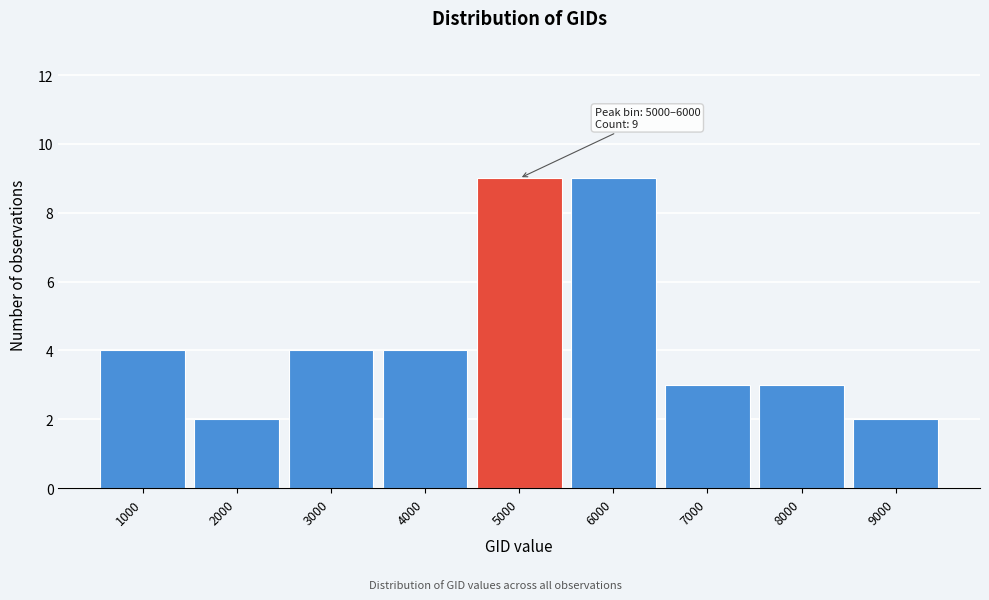

Reading left to right, transcribe all the data shown in this chart.

4	2	4	4	9	9	3	3	2